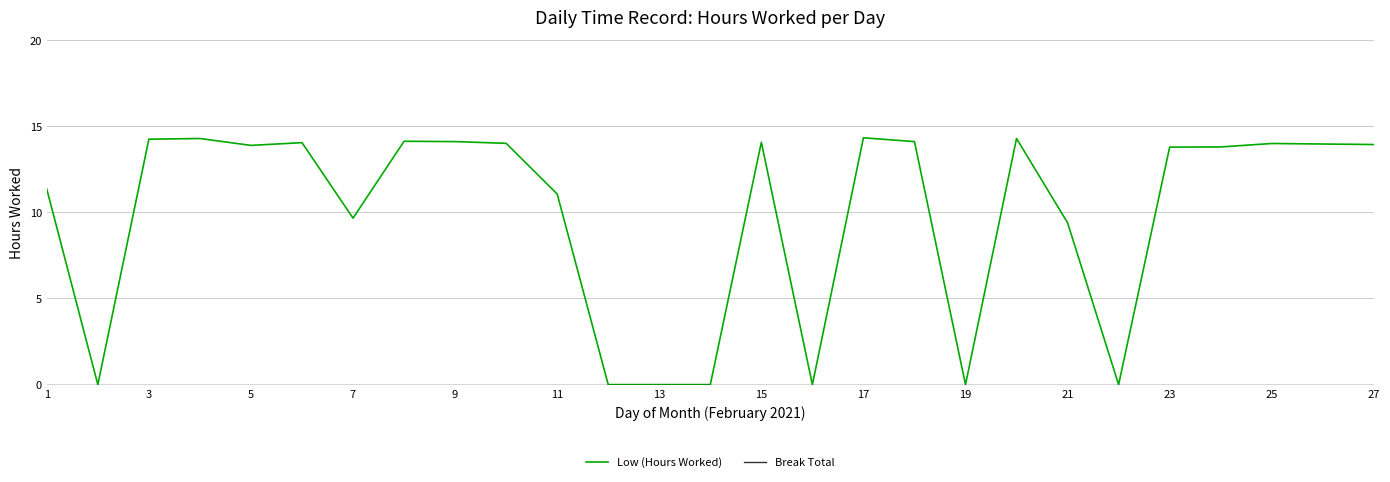

What is the highest value of the Low (Hours Worked) series?

14.3